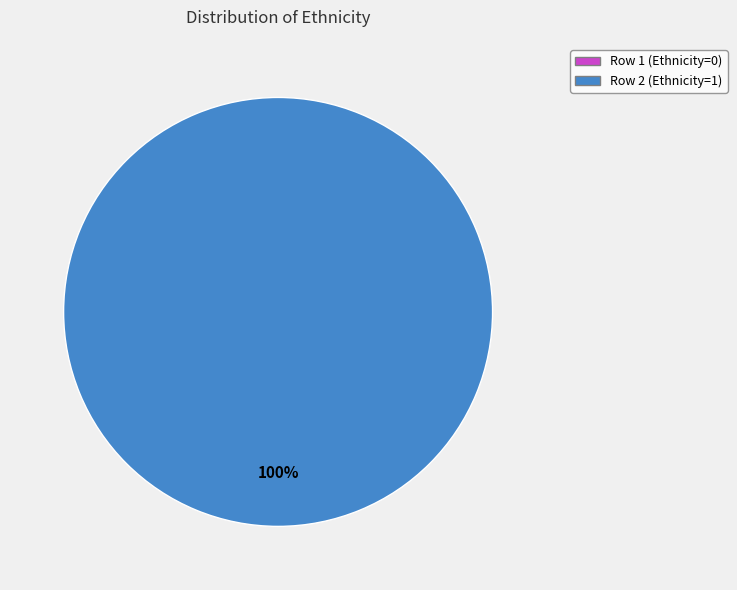

The Row 2 (Ethnicity=1) slice represents 100% of the pie. True or false?

True